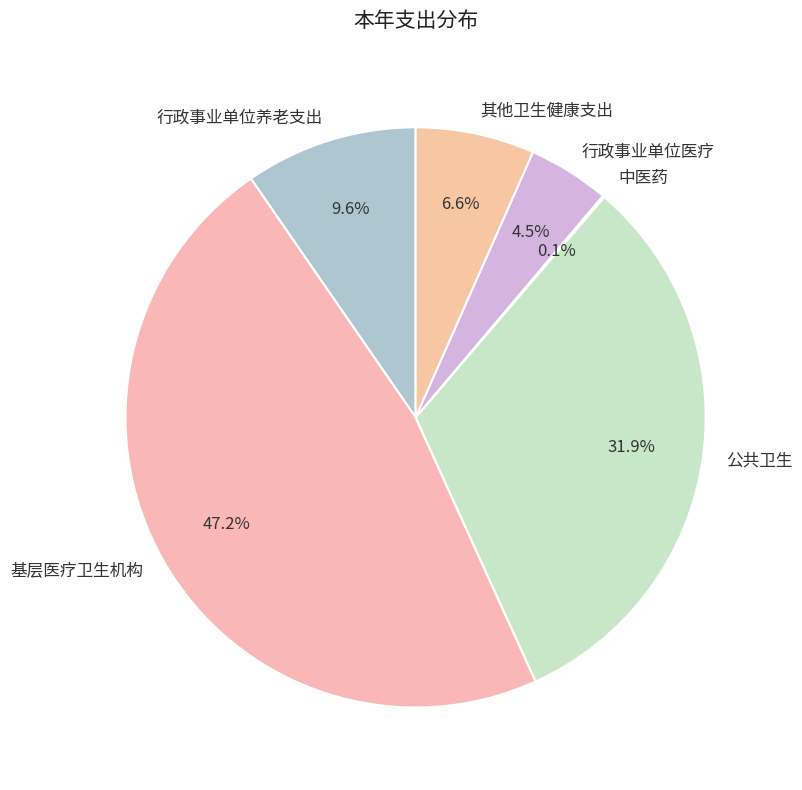

To the nearest percent, what portion does 其他卫生健康支出 represent?

7%